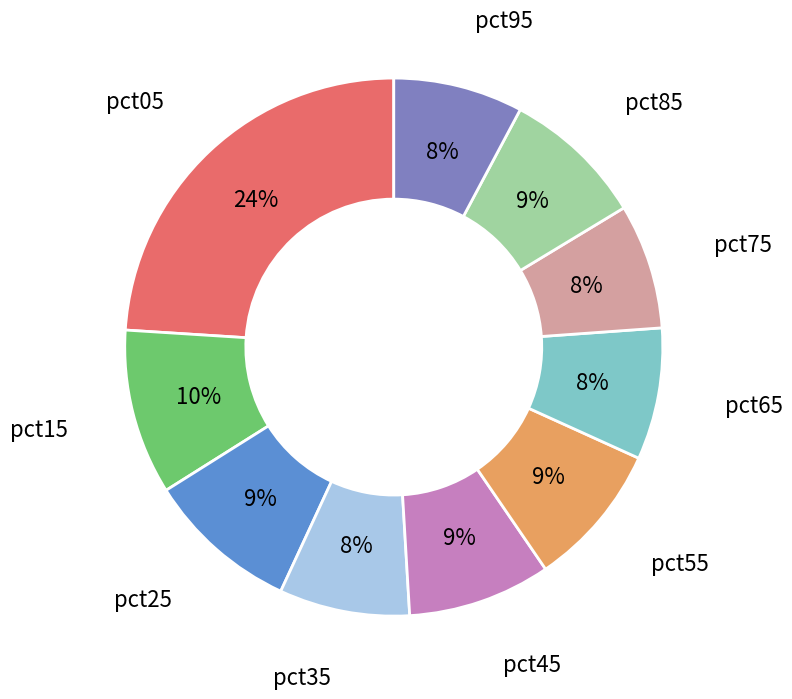

Is the sum of pct75 and pct45 greater than half?

No